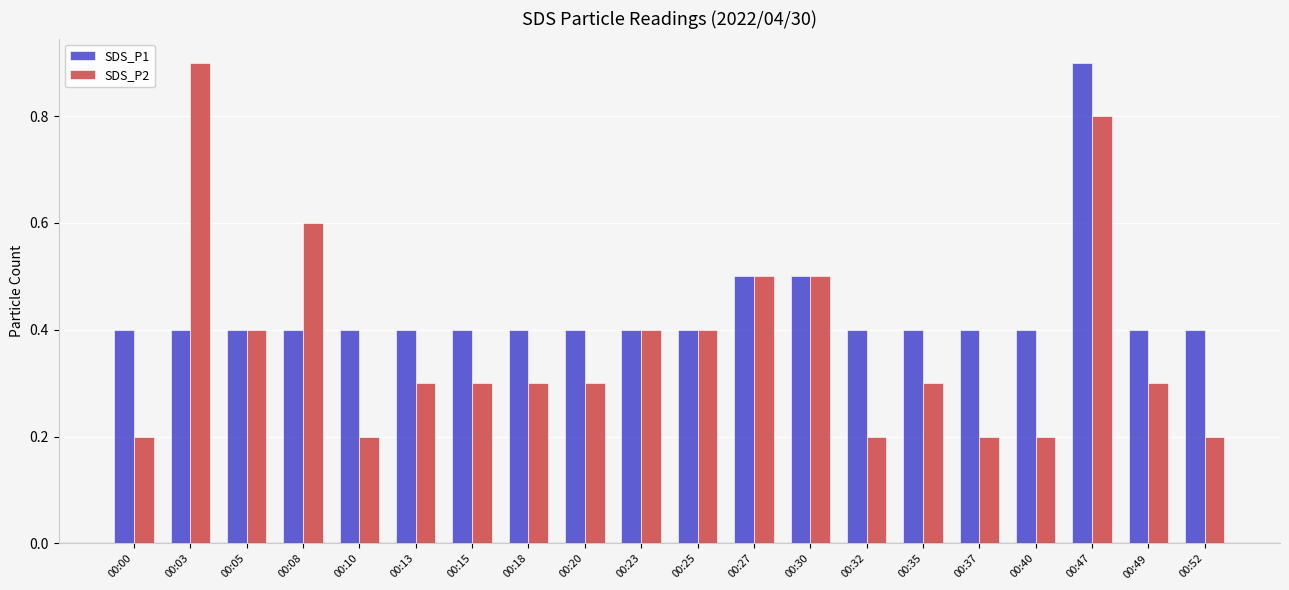

What is the highest value of the SDS_P1 series?

0.9